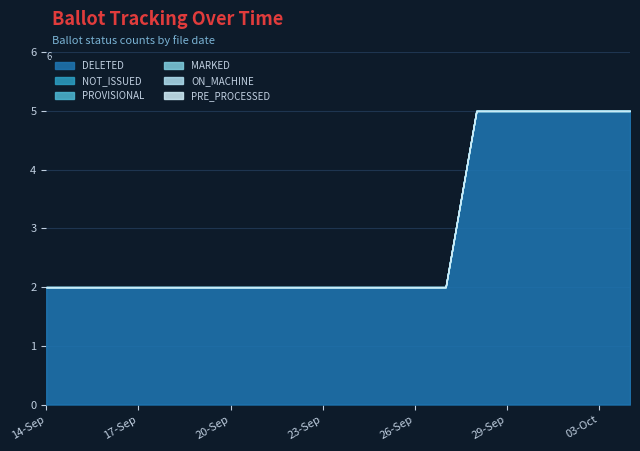

At which category is the sum across all series the highest?

28-Sep